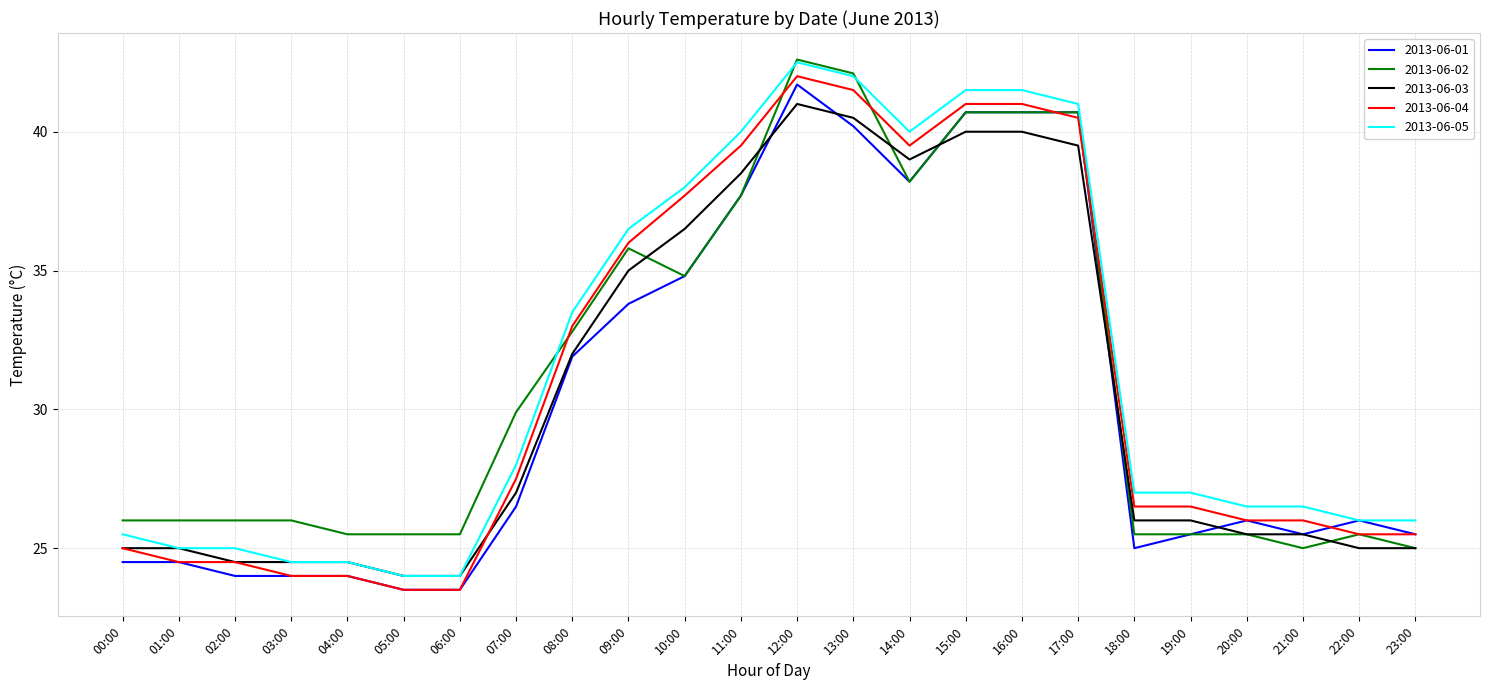

At which category is the sum across all series the highest?

12:00